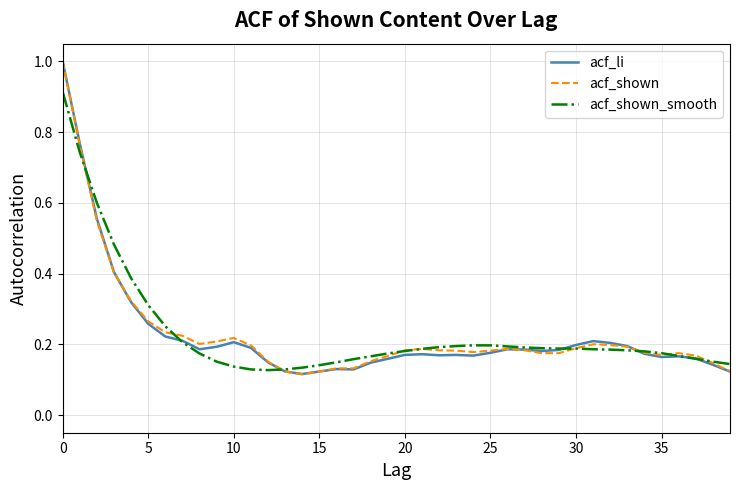

What are all the series names shown in the legend?

acf_li, acf_shown, acf_shown_smooth